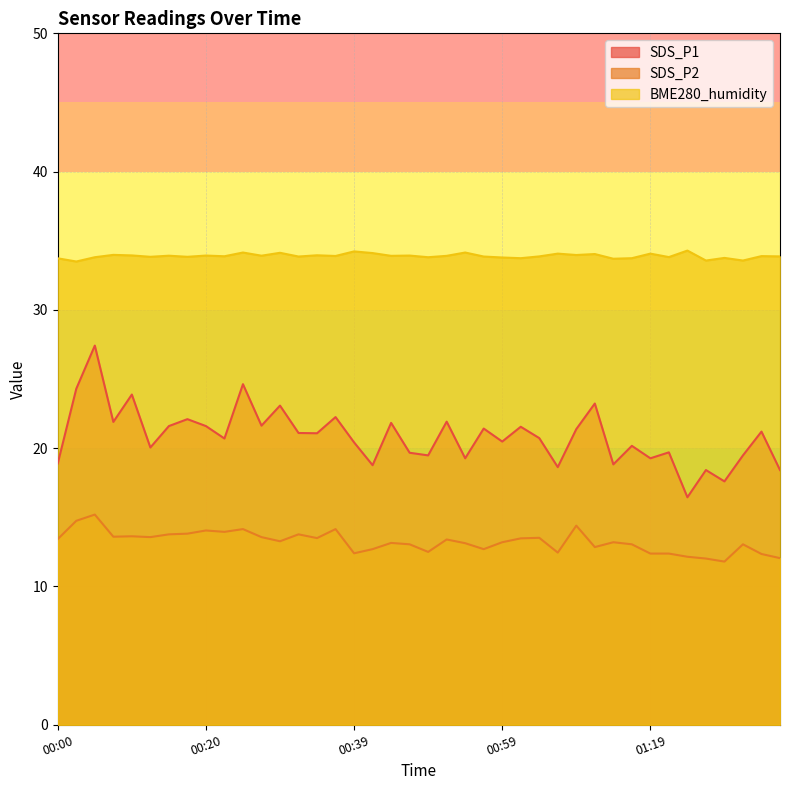

What is the difference between the BME280_humidity values at 00:54 and 00:12?

0.3